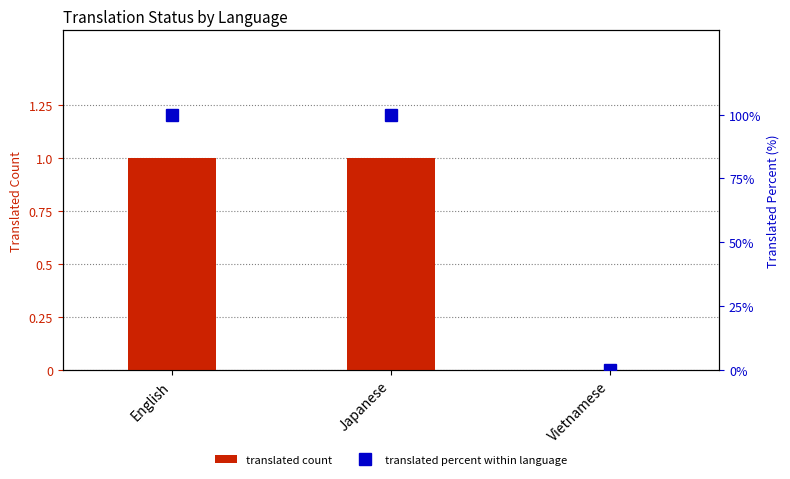

The value of translated count at Vietnamese is 1. True or false?

False